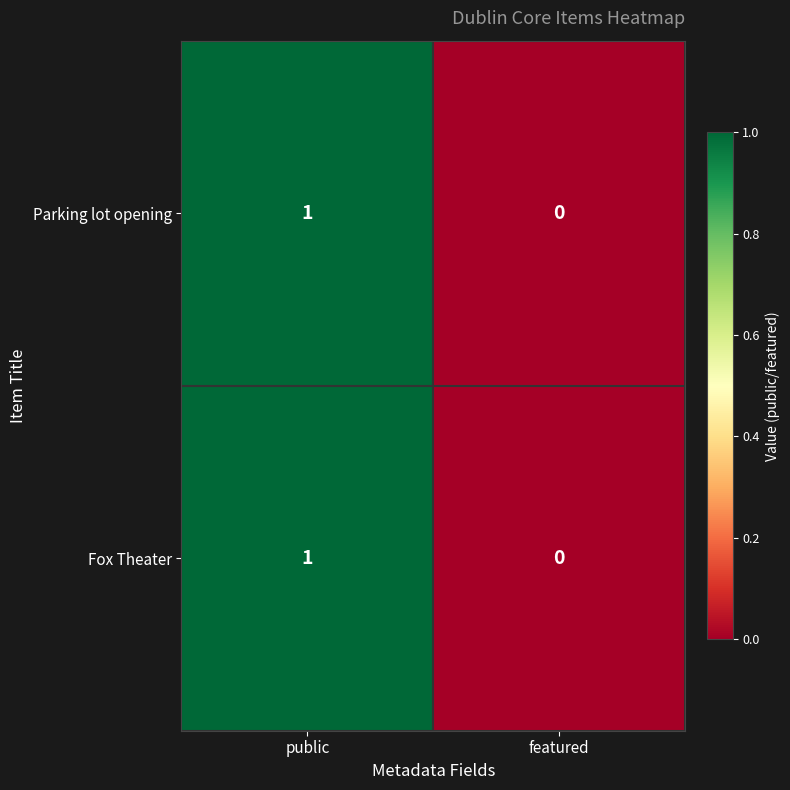

Reading left to right, what are all the values shown in this chart?

Parking lot opening: public=1	featured=0
Fox Theater: public=1	featured=0